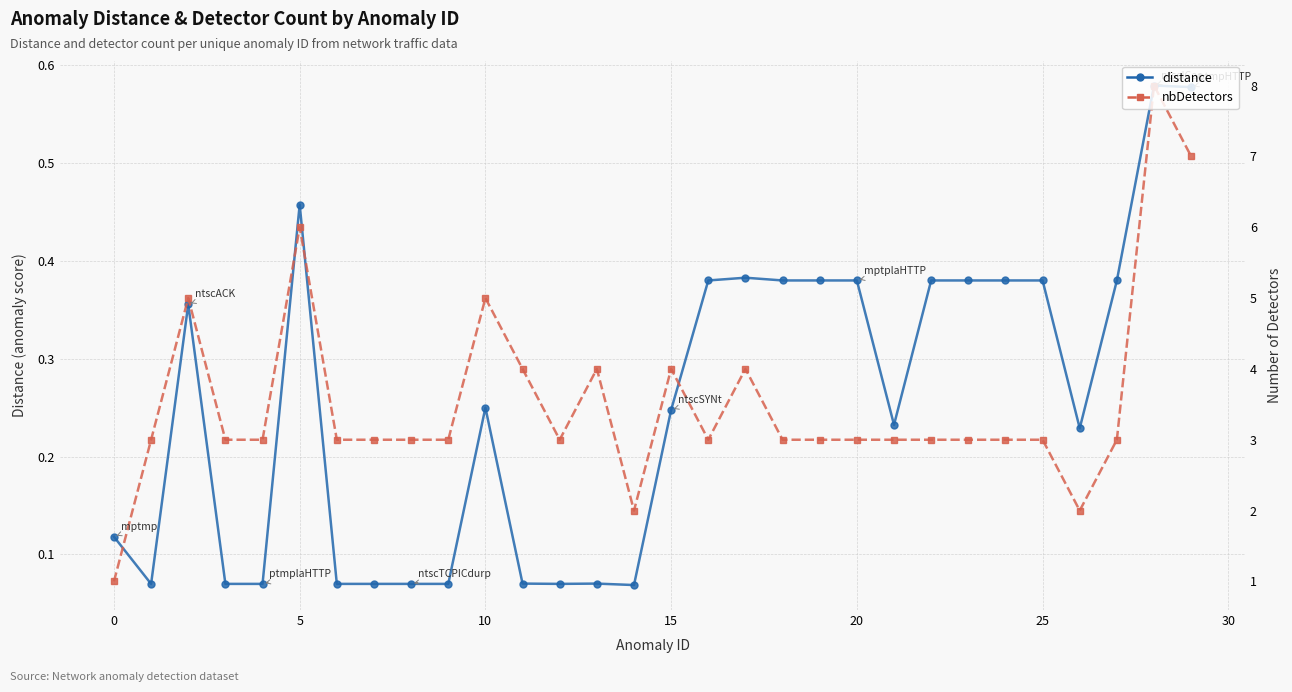

In nbDetectors (scaled), how many points are higher than both neighbors (excluding endpoints)?

7